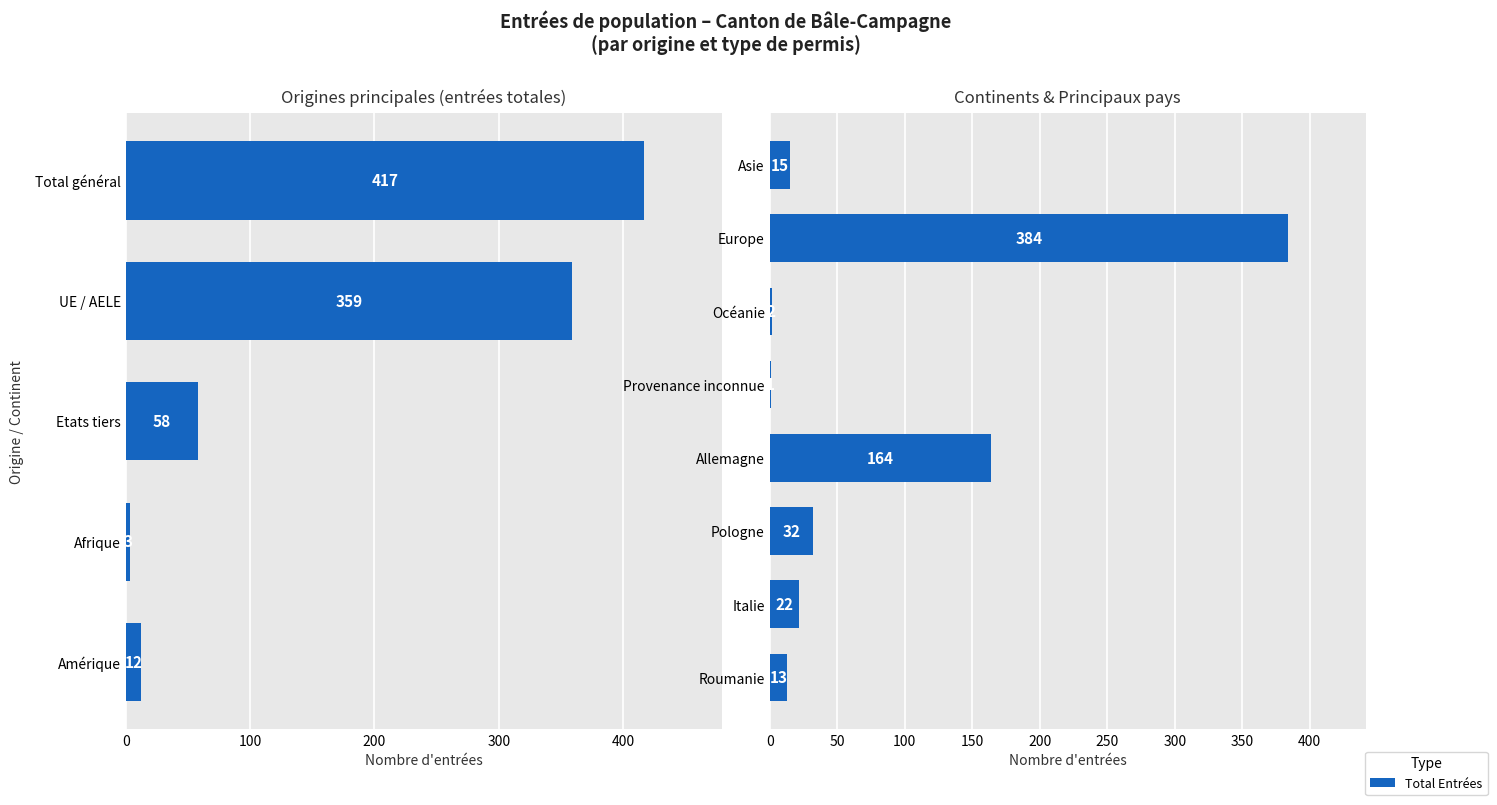

Is it true that the value at Roumanie is 22?

False